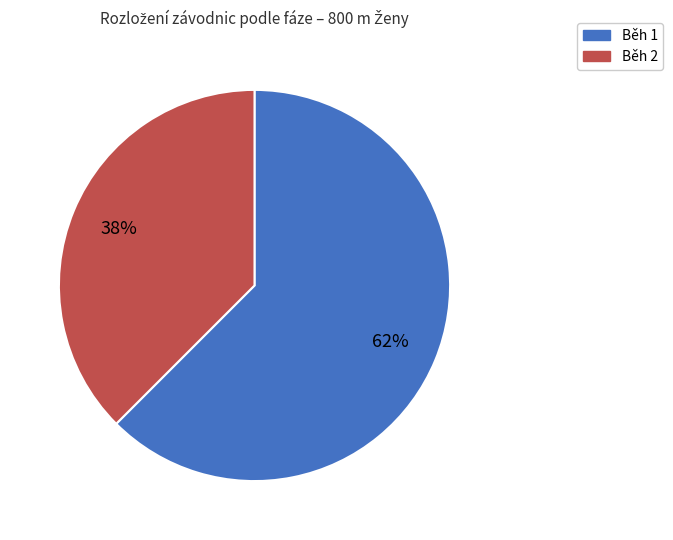

Which has a higher value, Běh 2 or Běh 1?

Běh 1